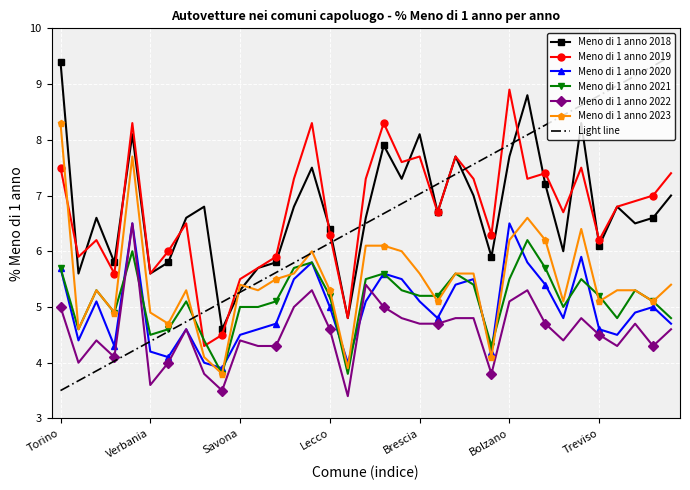

What are all the series names shown in the legend?

Meno di 1 anno 2018, Meno di 1 anno 2019, Meno di 1 anno 2020, Meno di 1 anno 2021, Meno di 1 anno 2022, Meno di 1 anno 2023, Light line